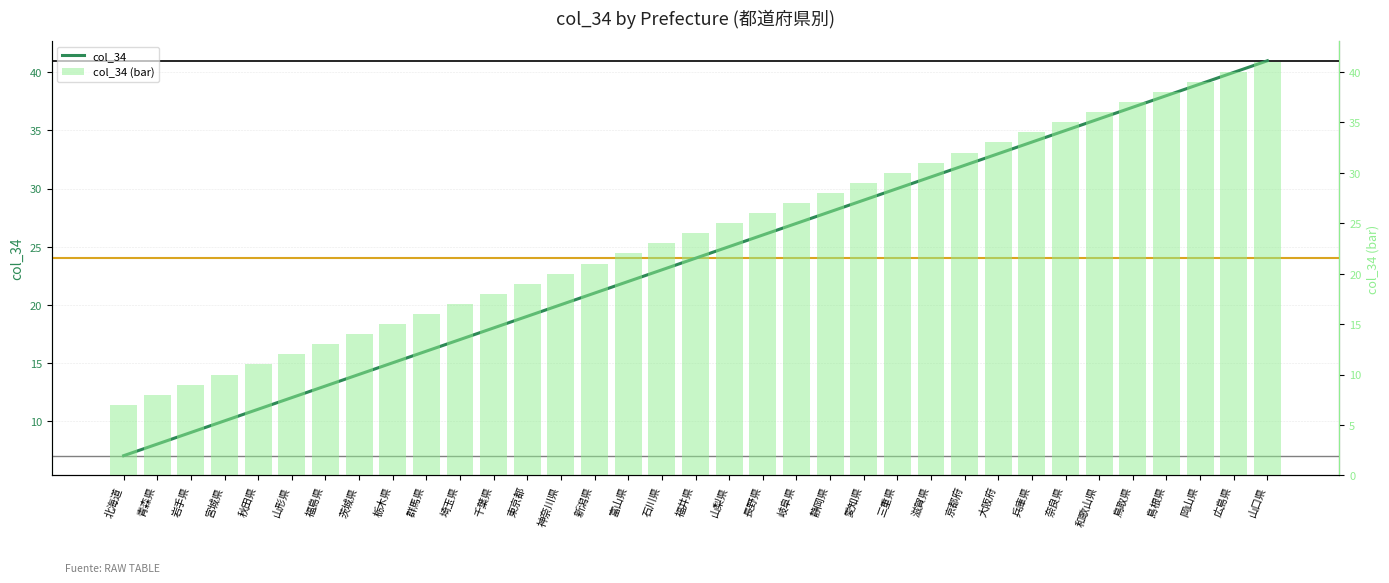

What is the value of the col_34 (bar) bar at the 4th from the left?

10